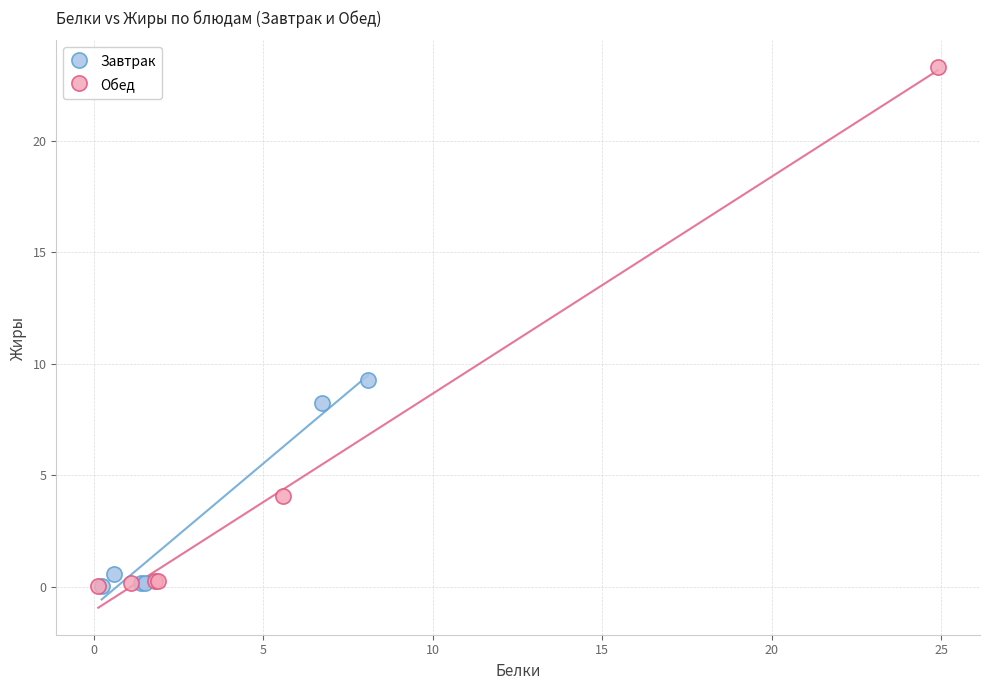

Which series reaches the maximum Y coordinate?

Обед